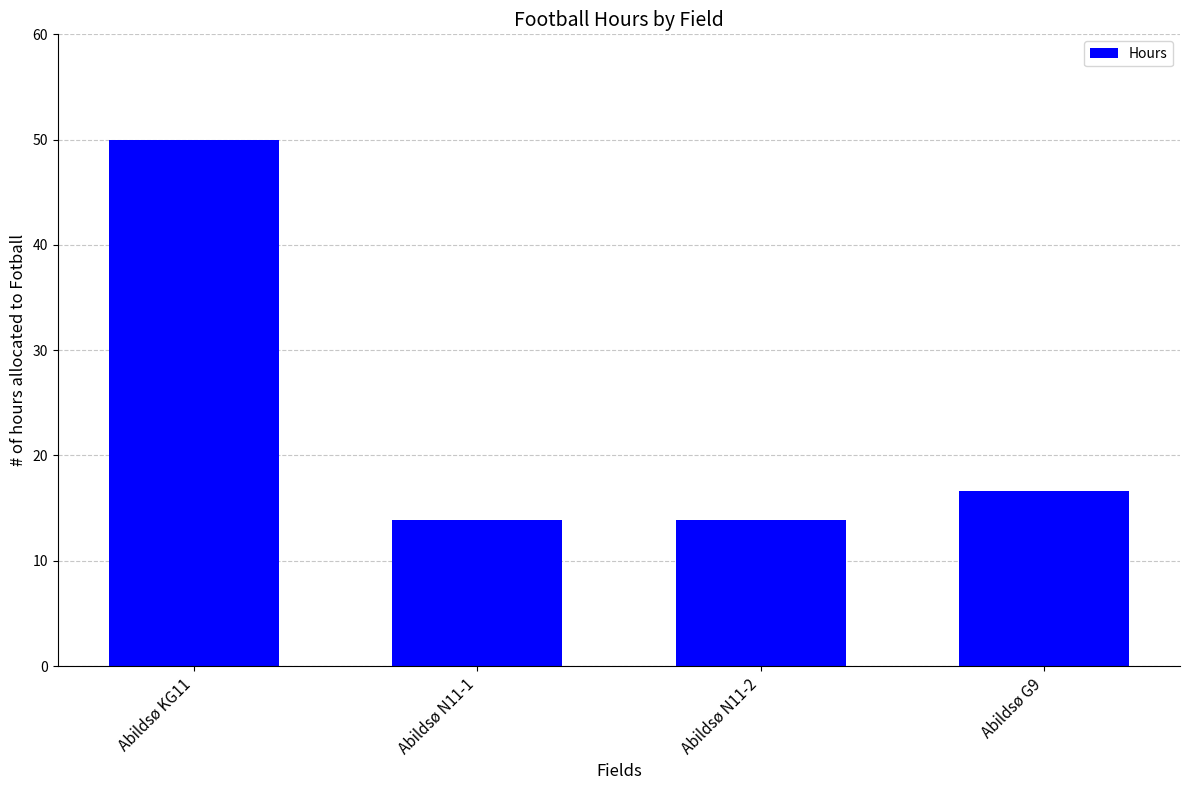

What is the label of the 4th bar from the right?

Abildsø KG11